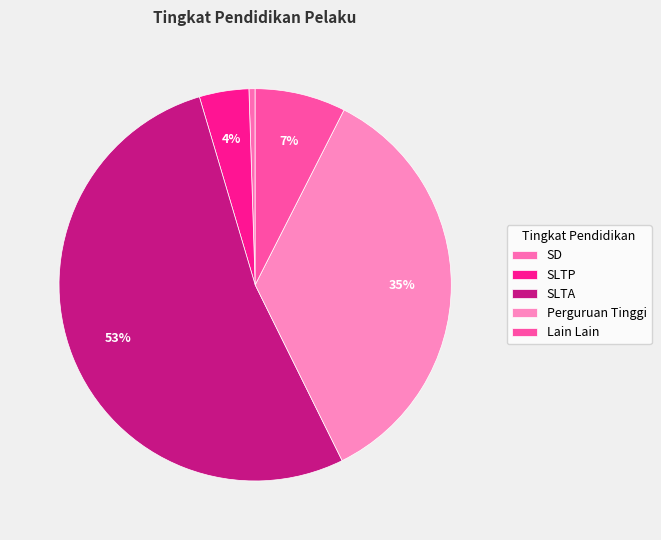

To the nearest percent, what is the combined percentage of Lain Lain and SD?

8%